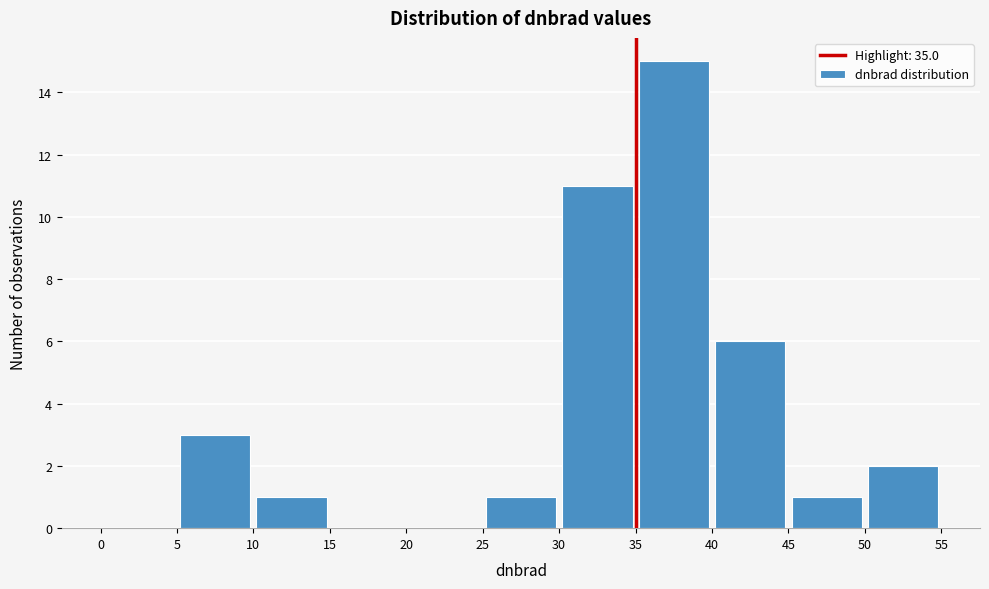

Reading left to right, transcribe this chart: for each bar, give the range it covers on the x-axis and its height. The values are not printed on the chart, so give them approximately, as read against the axis.

0 to 5: 0
5 to 10: 3
10 to 15: 1
15 to 20: 0
20 to 25: 0
25 to 30: 1
30 to 35: 11
35 to 40: 15
40 to 45: 6
45 to 50: 1
50 to 55: 2